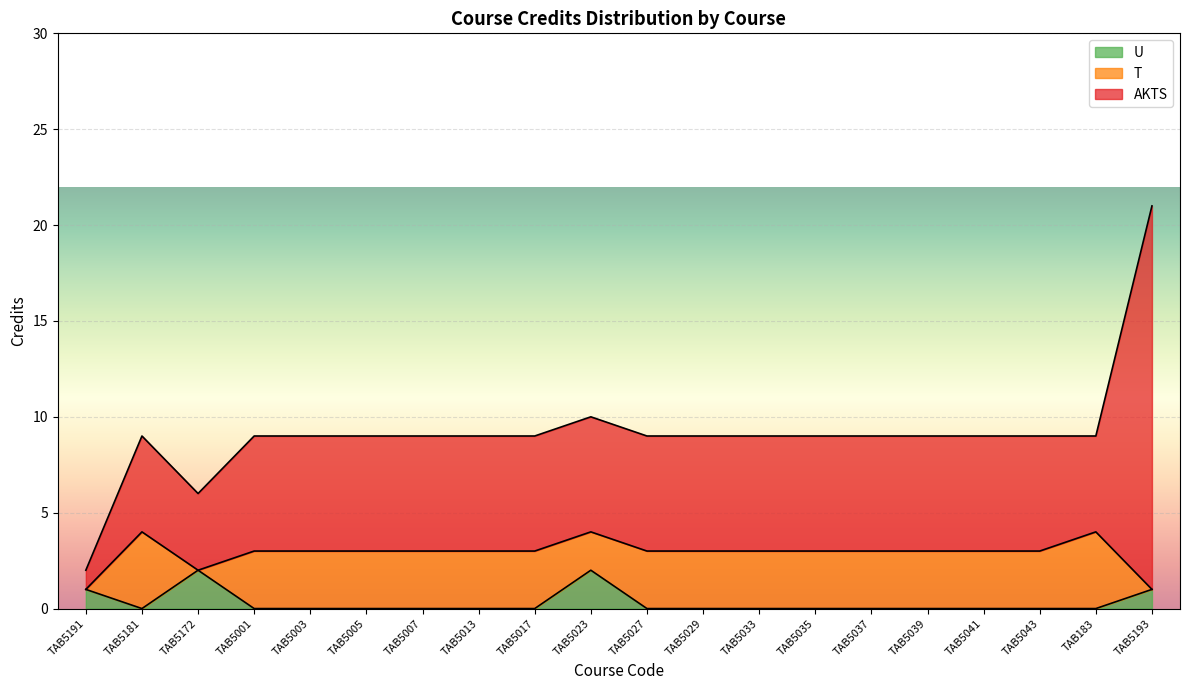

Reading left to right, transcribe all the data shown in this chart.

AKTS: TAB5191=1	TAB5181=5	TAB5172=4	TAB5001=6	TAB5003=6	TAB5005=6	TAB5007=6	TAB5013=6	TAB5017=6	TAB5023=6	TAB5027=6	TAB5029=6	TAB5033=6	TAB5035=6	TAB5037=6	TAB5039=6	TAB5041=6	TAB5043=6	TAB183=5	TAB5193=20
T: TAB5191=0	TAB5181=4	TAB5172=0	TAB5001=3	TAB5003=3	TAB5005=3	TAB5007=3	TAB5013=3	TAB5017=3	TAB5023=2	TAB5027=3	TAB5029=3	TAB5033=3	TAB5035=3	TAB5037=3	TAB5039=3	TAB5041=3	TAB5043=3	TAB183=4	TAB5193=0
U: TAB5191=1	TAB5181=0	TAB5172=2	TAB5001=0	TAB5003=0	TAB5005=0	TAB5007=0	TAB5013=0	TAB5017=0	TAB5023=2	TAB5027=0	TAB5029=0	TAB5033=0	TAB5035=0	TAB5037=0	TAB5039=0	TAB5041=0	TAB5043=0	TAB183=0	TAB5193=1